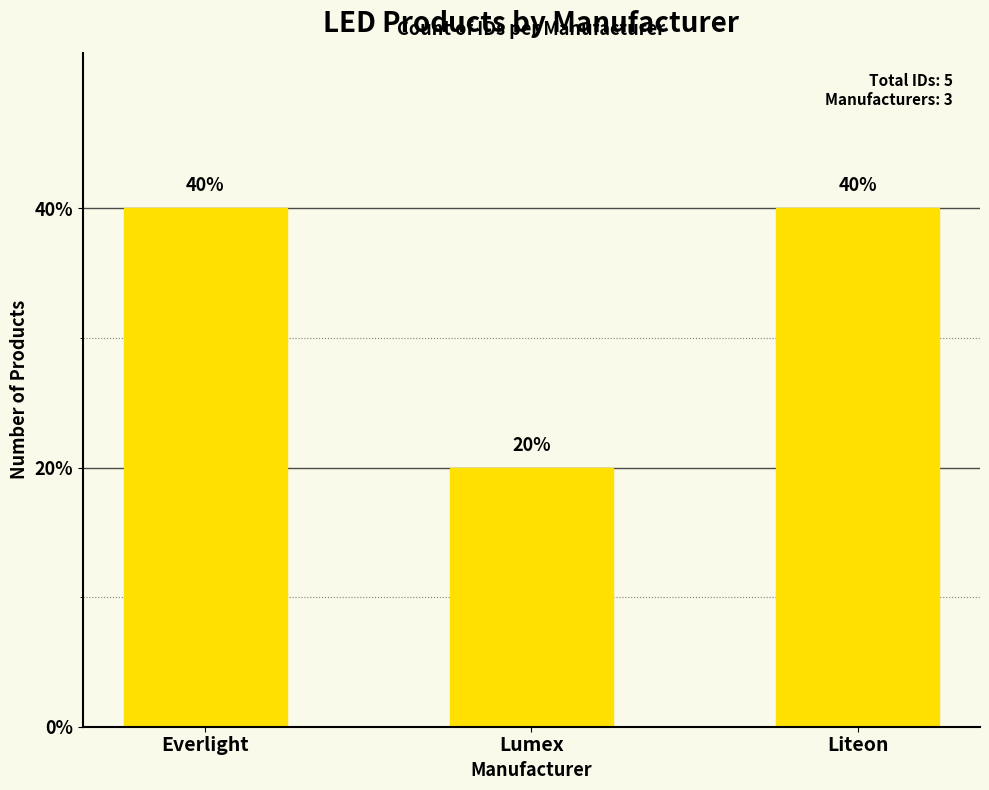

Does the chart contain stacked bars?

No